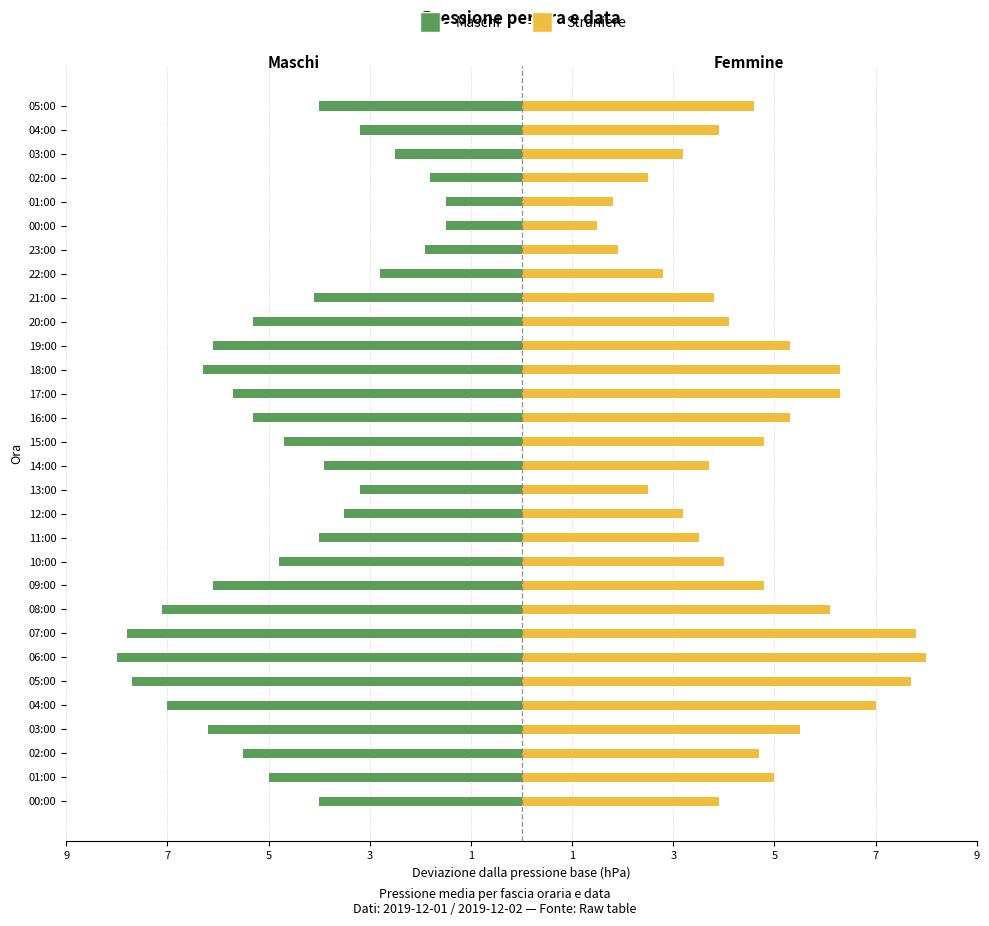

Reading left to right, list all the values displayed in this chart.

Maschi: -4.0	-5.0	-5.5	-6.2	-7.0	-7.7	-8.0	-7.8	-7.1	-6.1	-4.8	-4.0	-3.5	-3.2	-3.9	-4.7	-5.3	-5.7	-6.3	-6.1	-5.3	-4.1	-2.8	-1.9	-1.5	-1.5	-1.8	-2.5	-3.2	-4.0
Straniere: 3.9	5.0	4.7	5.5	7.0	7.7	8.0	7.8	6.1	4.8	4.0	3.5	3.2	2.5	3.7	4.8	5.3	6.3	6.3	5.3	4.1	3.8	2.8	1.9	1.5	1.8	2.5	3.2	3.9	4.6